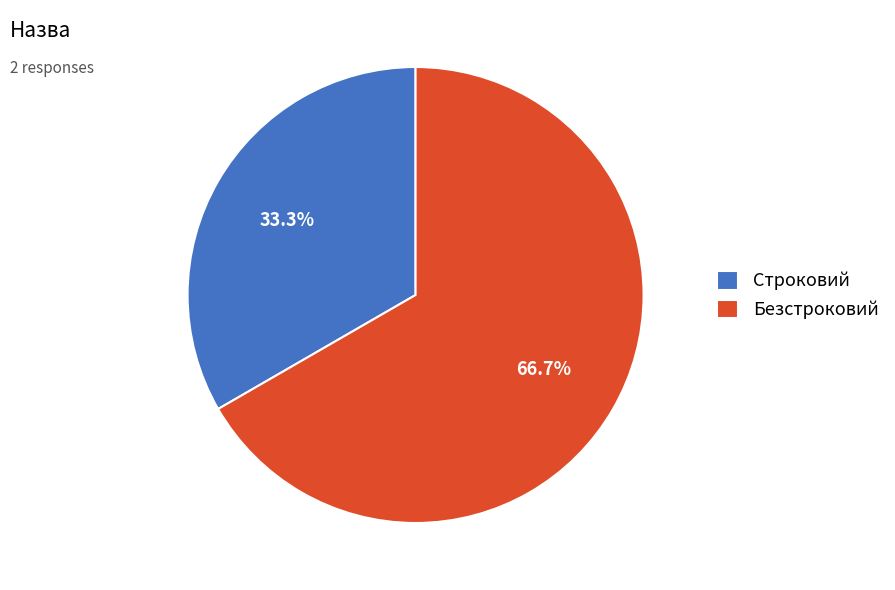

Approximately how many times larger is the value at Строковий compared to Безстроковий?

0.5